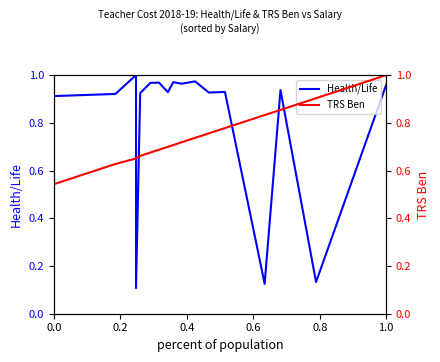

What are all the series names shown in the legend?

Health/Life, TRS Ben